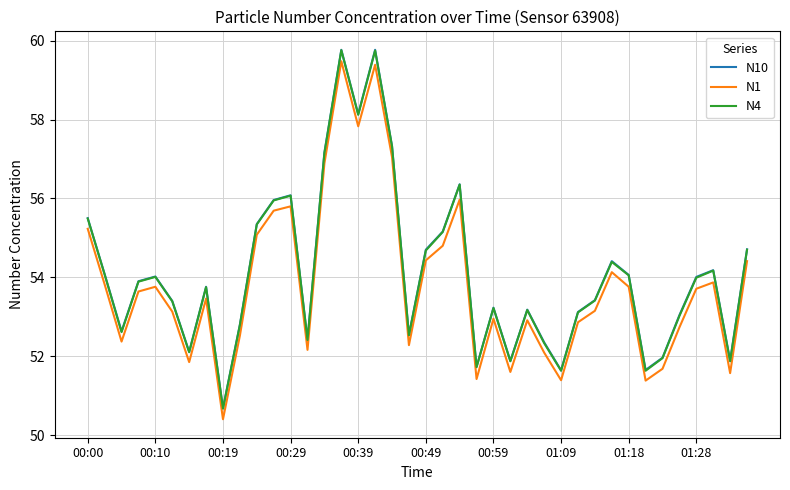

True or false: N1 and N10 intersect in this chart.

False